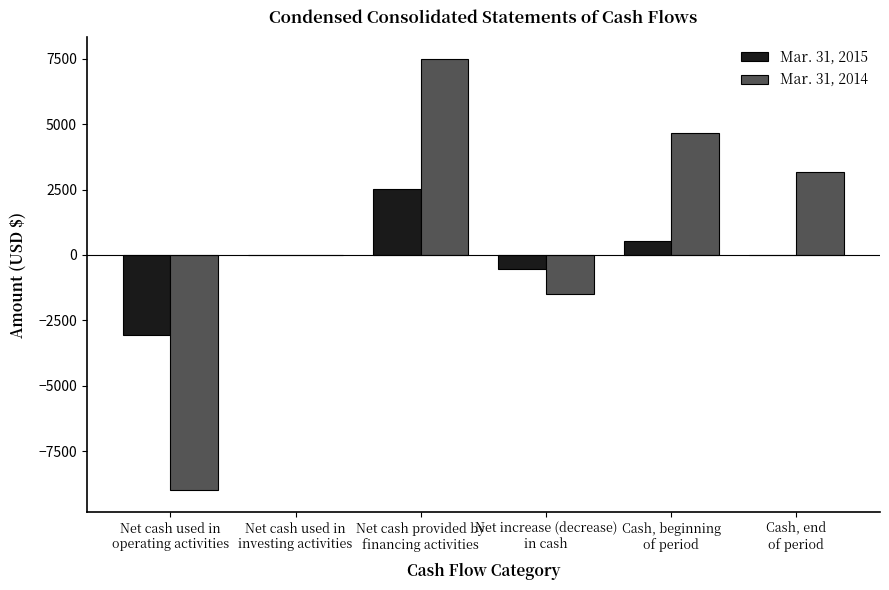

Which series has the largest total across all categories?

Mar. 31, 2014